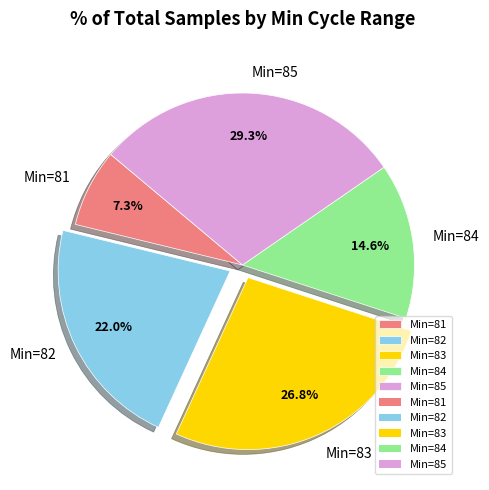

What percentage do Min=83 and Min=82 together represent?

48.8%